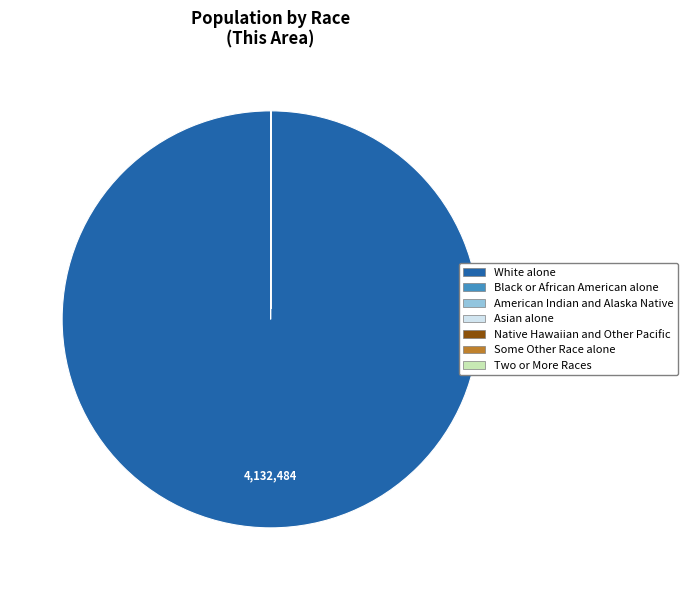

Which slice is the largest?

White alone